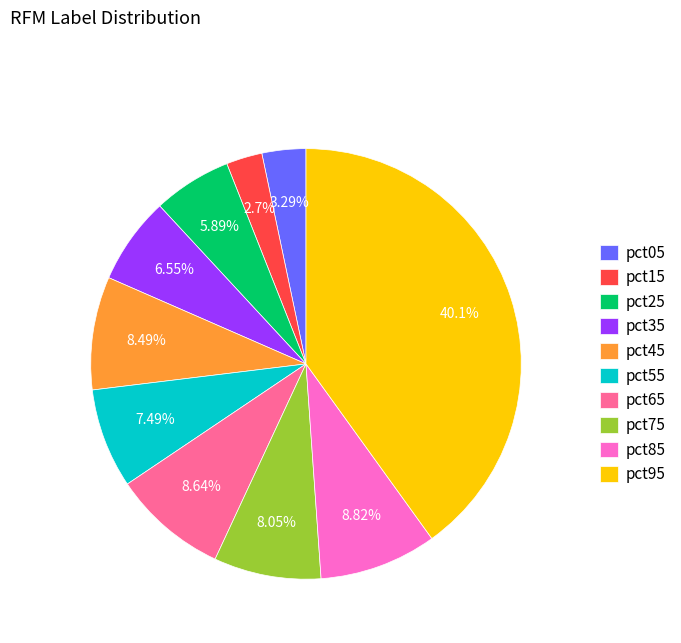

What is the smallest slice in the pie chart?

pct15